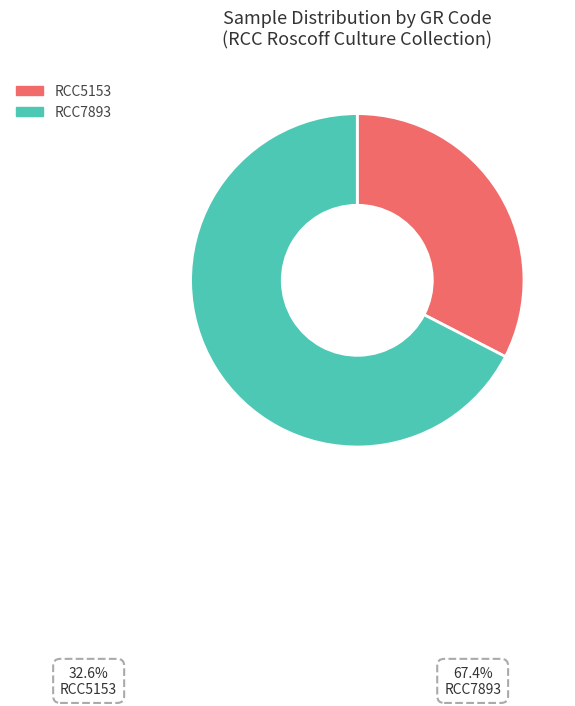

What is the largest slice in the pie chart?

RCC7893